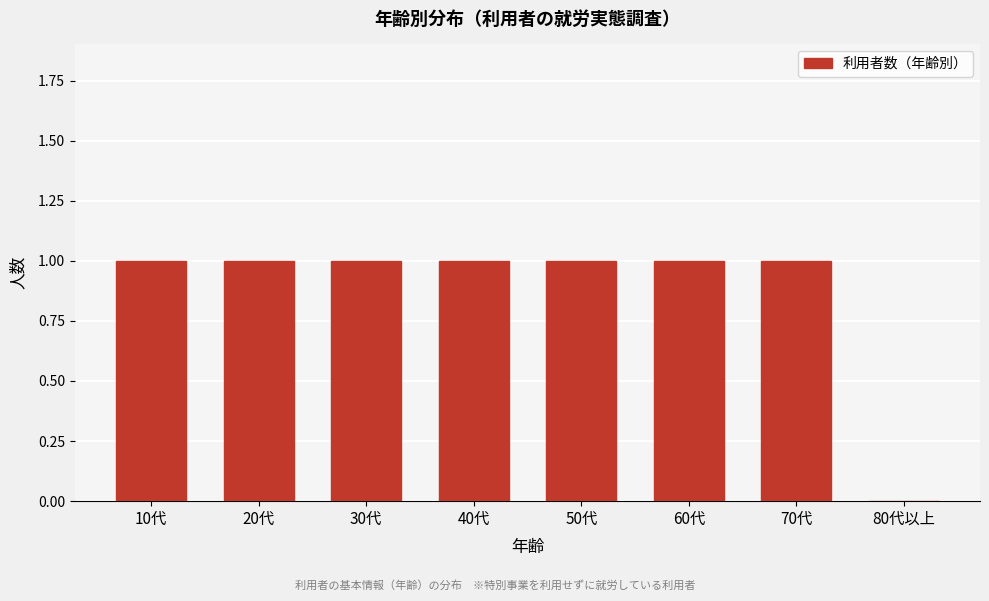

Reading left to right, extract all data points from this chart.

10代=1	20代=1	30代=1	40代=1	50代=1	60代=1	70代=1	80代以上=0